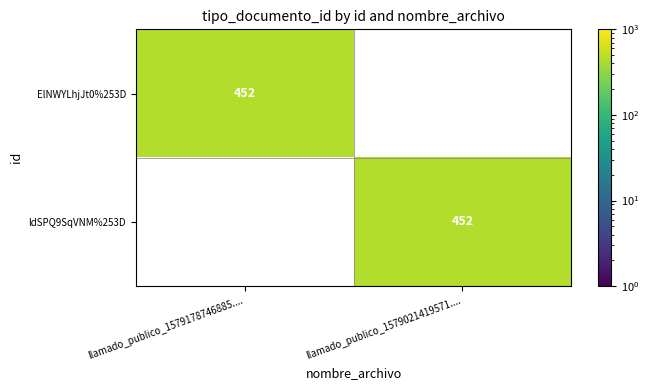

At how many categories does at least one series exceed 219?

2